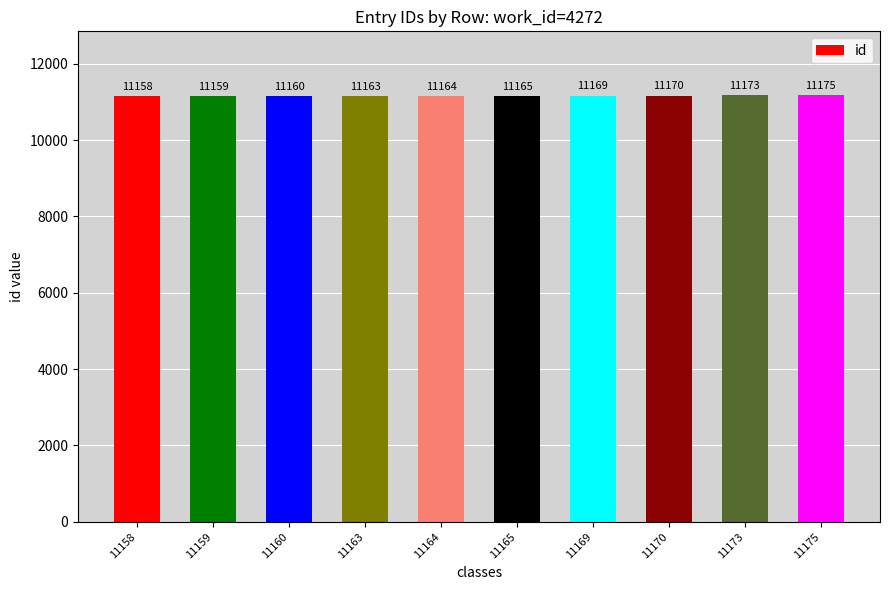

What is the difference between the values at 11158 and 11175?

17